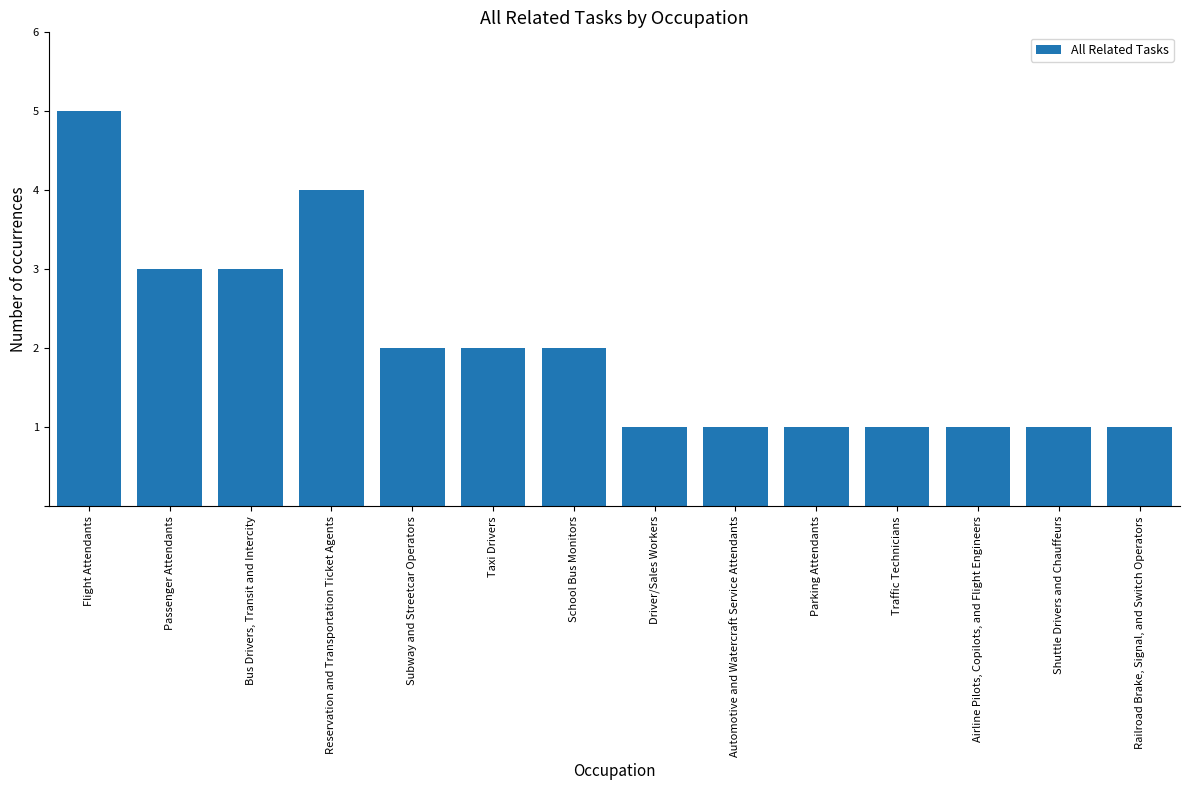

Read the value at Passenger Attendants.

3